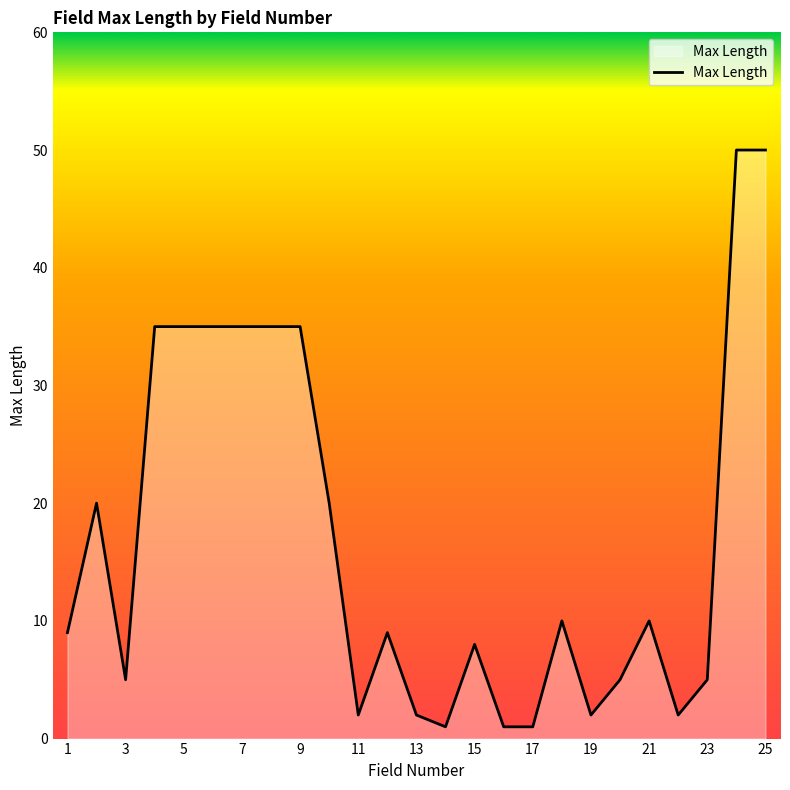

What is the difference between the maximum and minimum values?

49